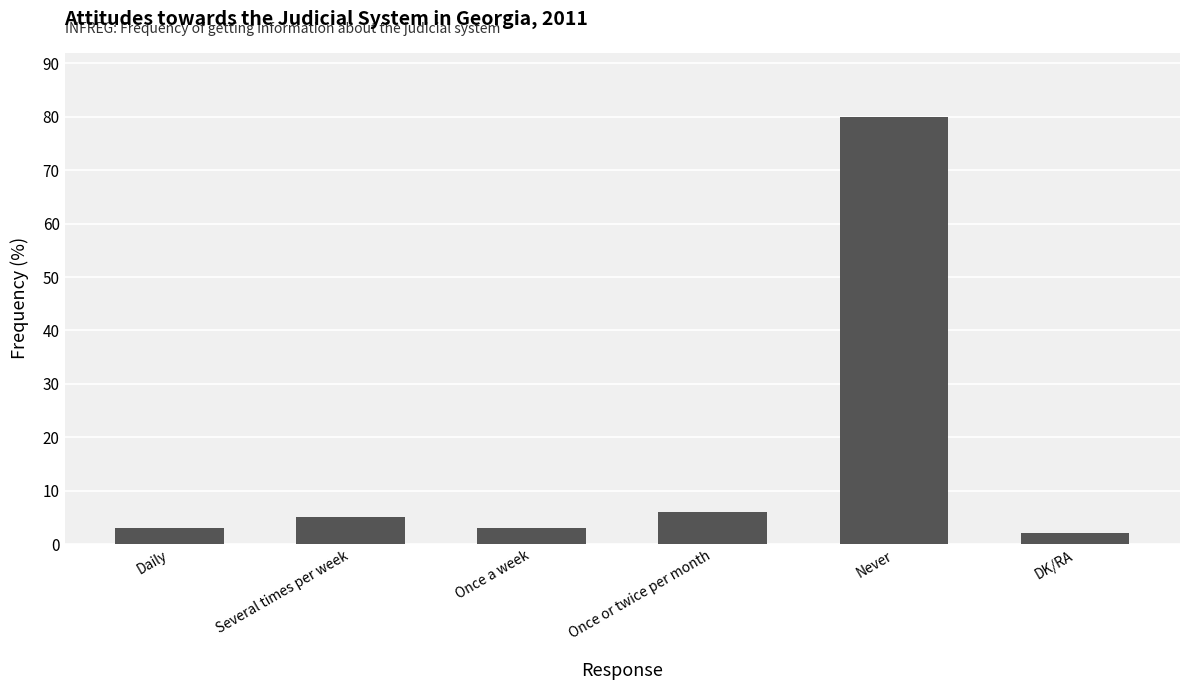

What is the label of the 4th bar from the left?

Once or twice per month